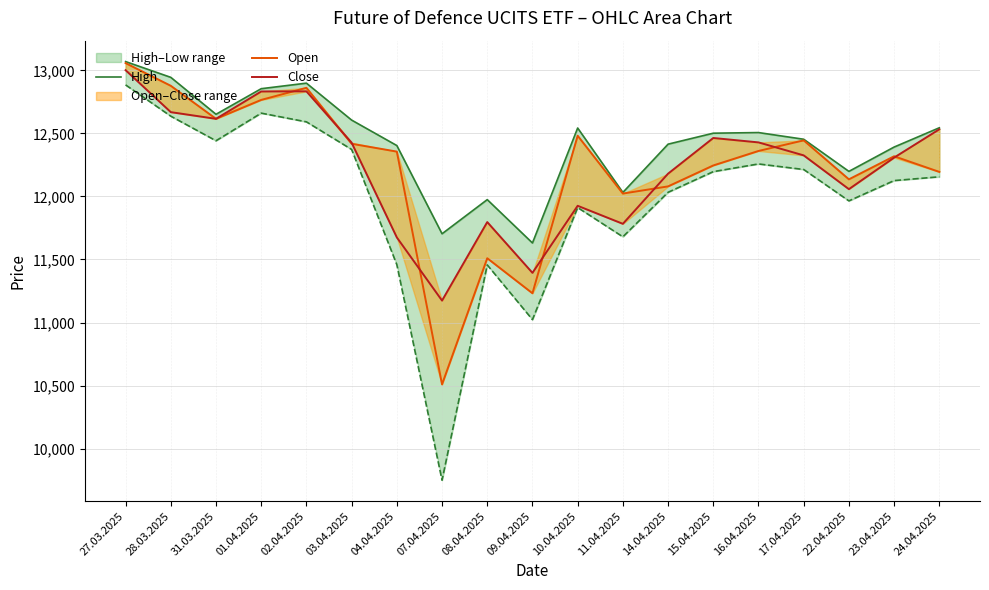

Rank the series by their maximum value, from highest to lowest.

High, Open, Close